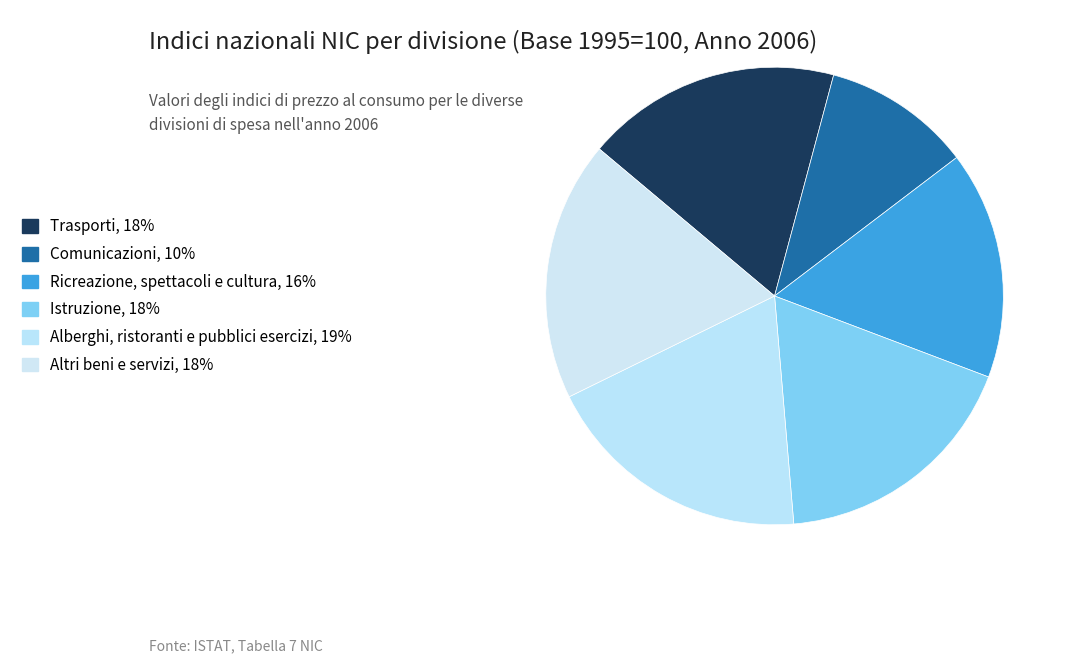

Which slice is the smallest?

Comunicazioni